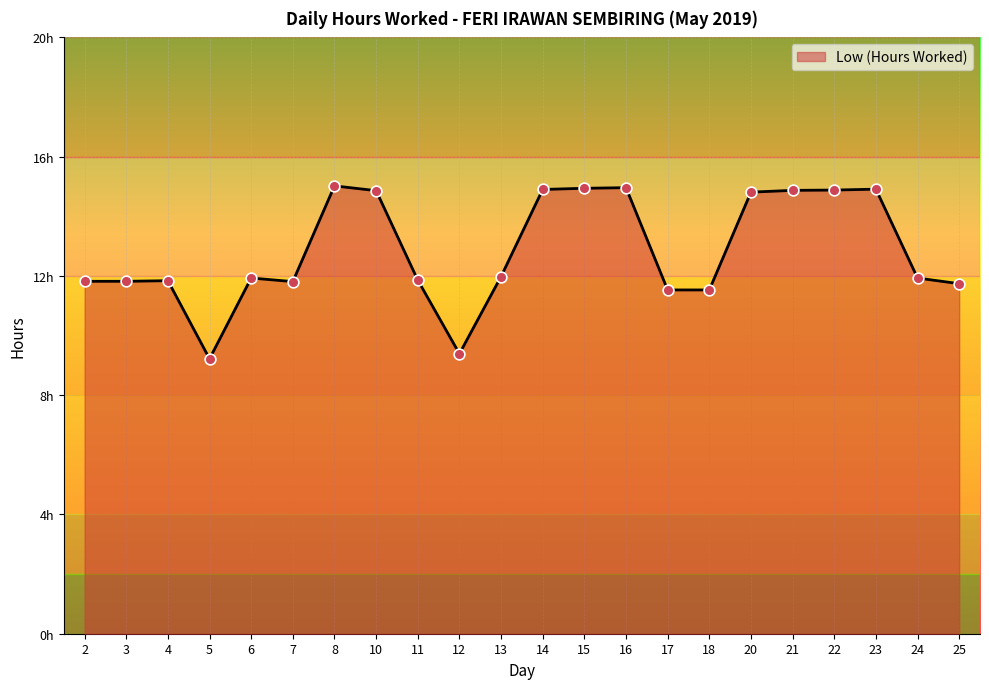

What is the change in value from 4 to 14?

+3.1